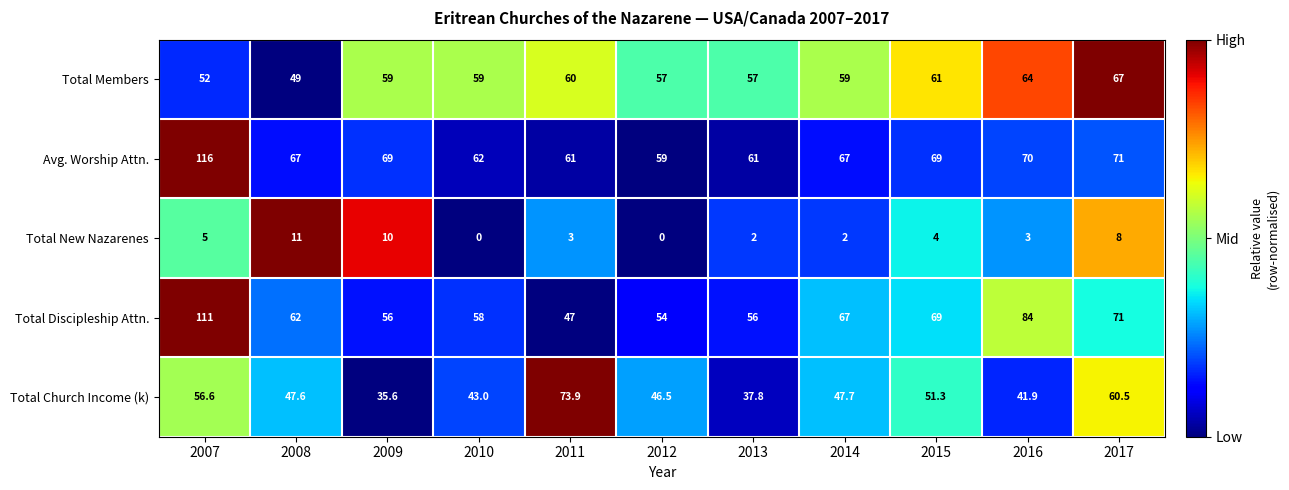

What is the average value of the Total Members series?

58.5